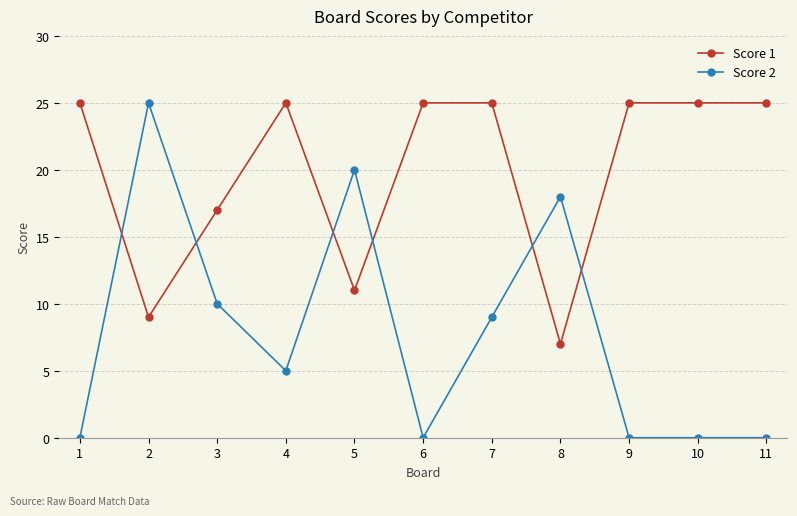

Count the number of categories in the chart.

11